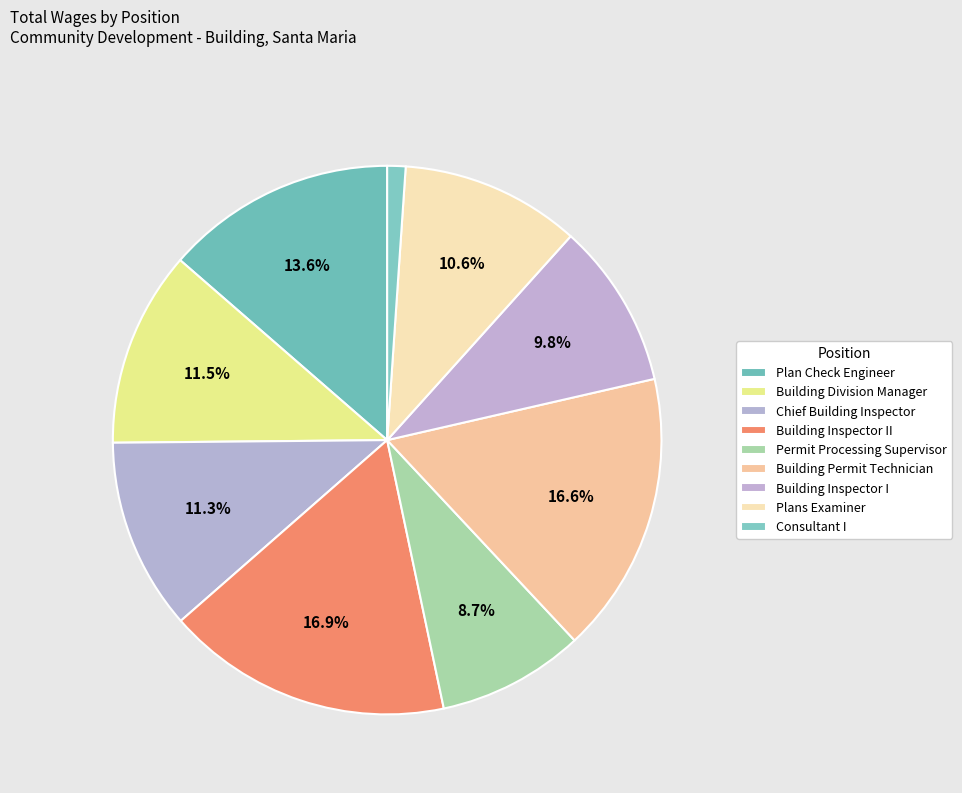

What portion of the pie excludes Building Permit Technician?

83.4%